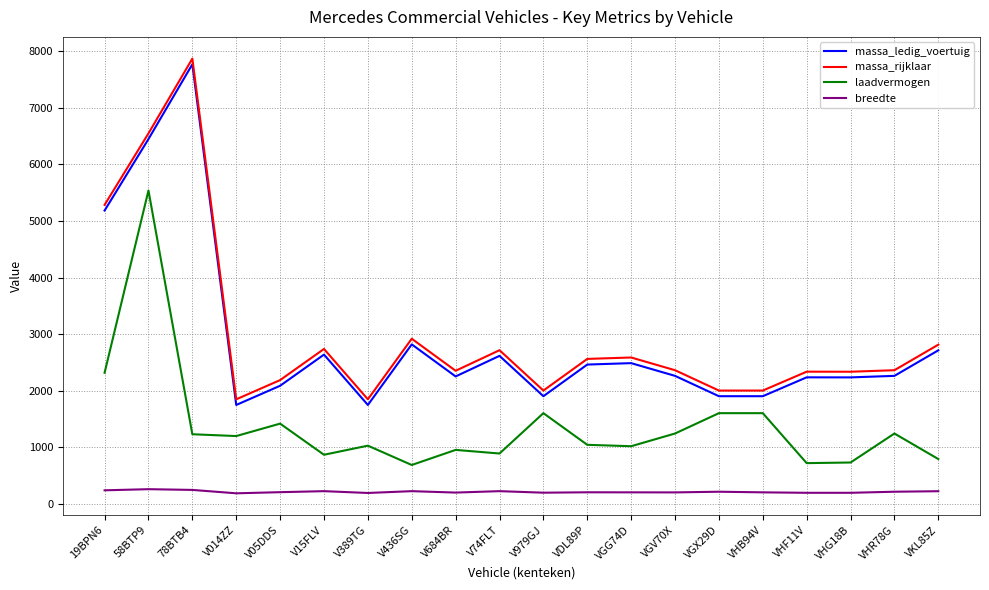

At which label is massa_rijklaar closest to 4859?

19BPN6